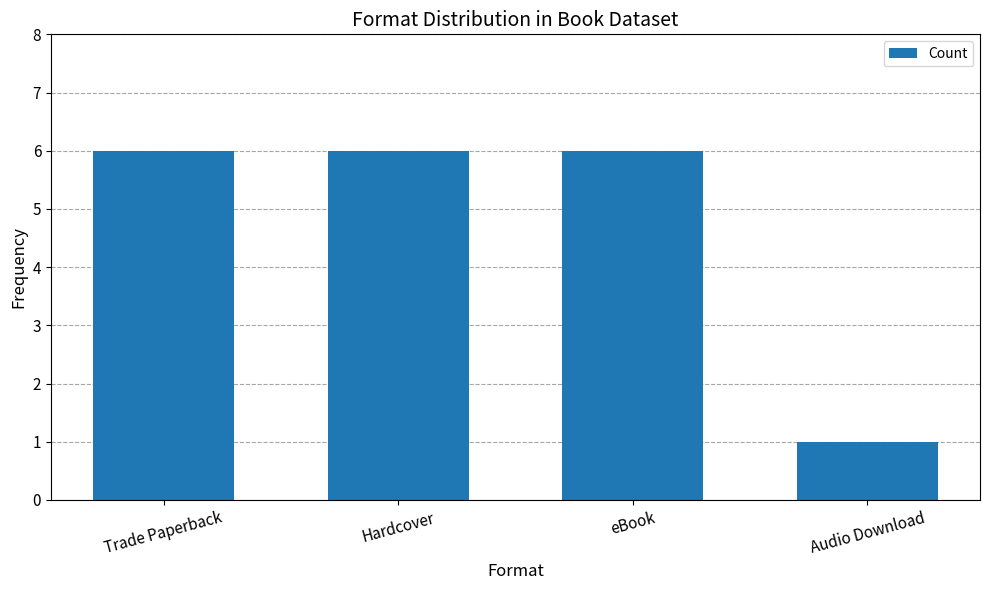

What is the label of the 2nd bar from the left?

Hardcover